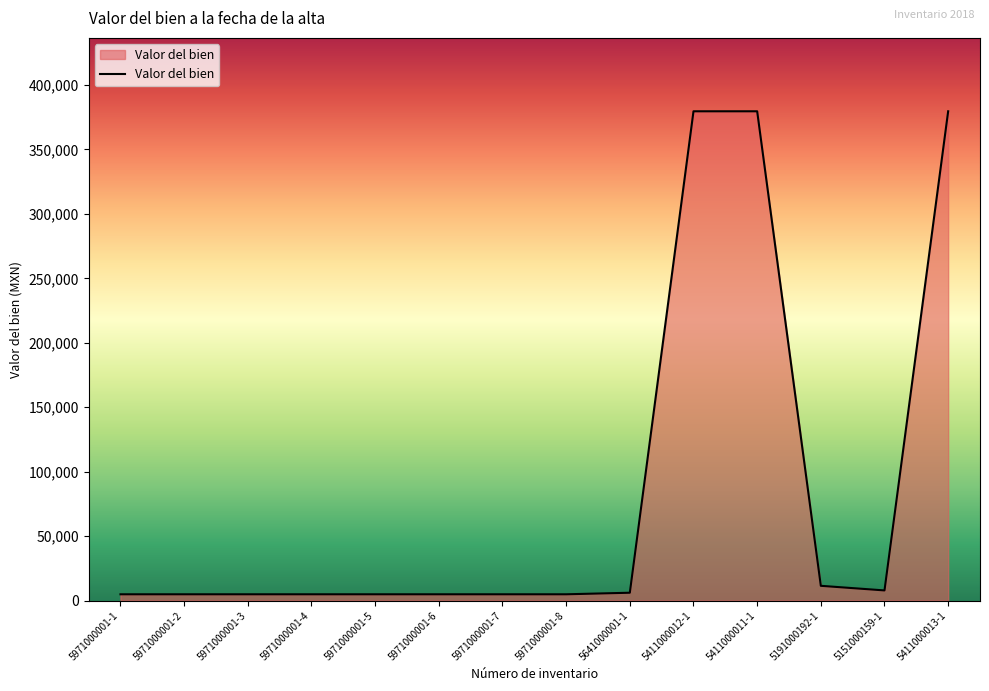

What is the difference between the maximum and minimum values?

374700.2